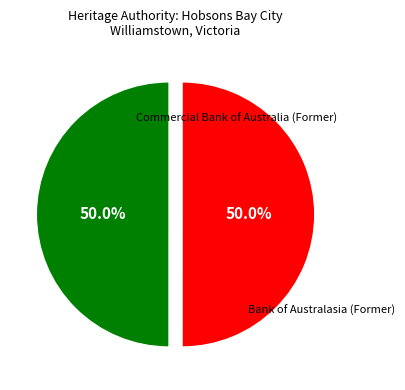

What percentage is NOT represented by Commercial Bank of Australia (Former)?

50.0%